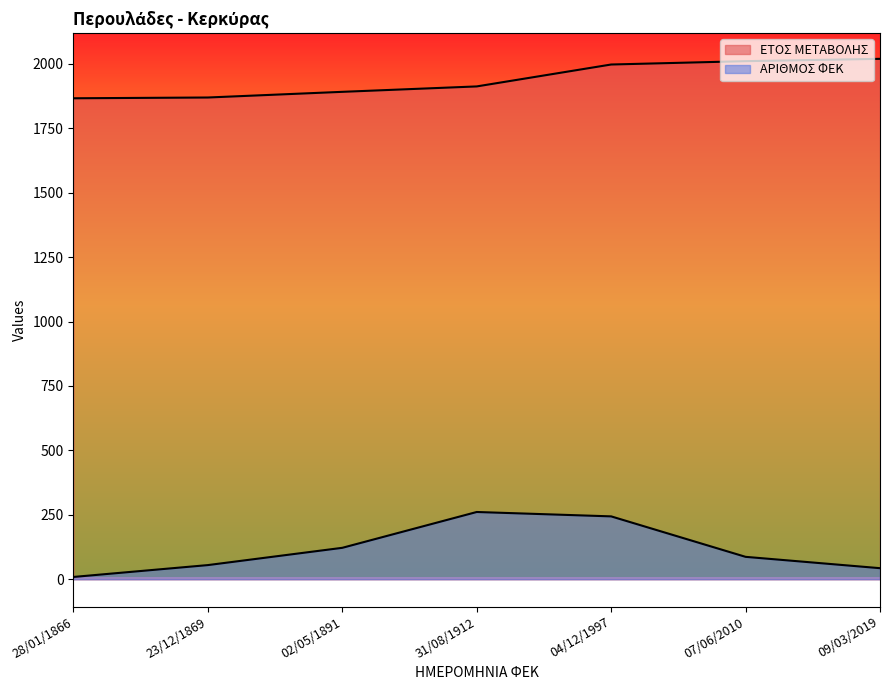

What is the total value across all series at 04/12/1997?

2241